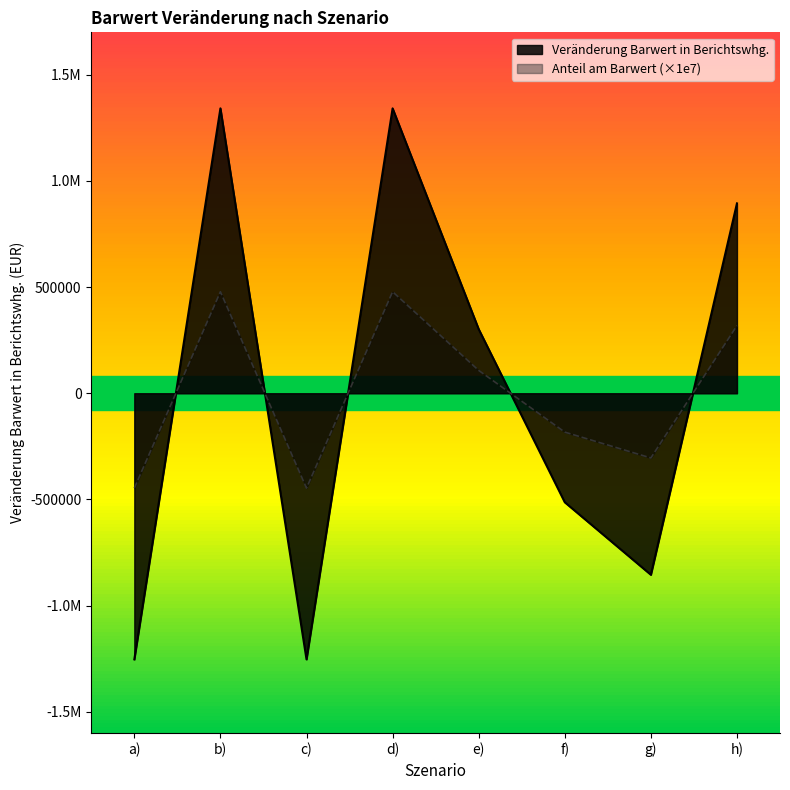

What is the value of the Veränderung Barwert in Berichtswhg. point at the 8th from the left?

894349.3